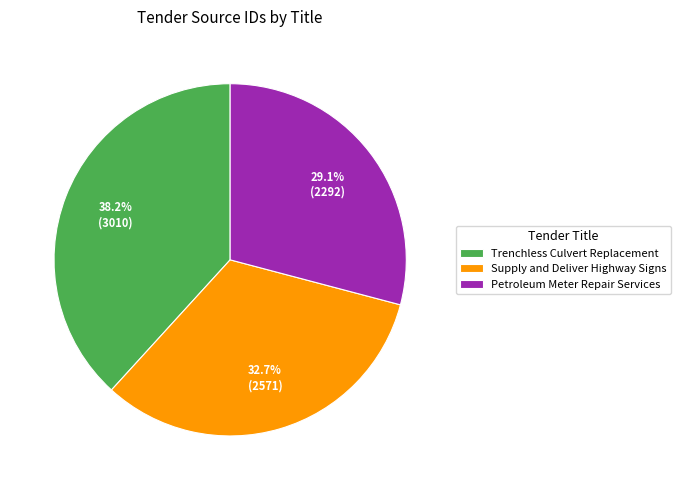

Count the number of slices in the pie.

3